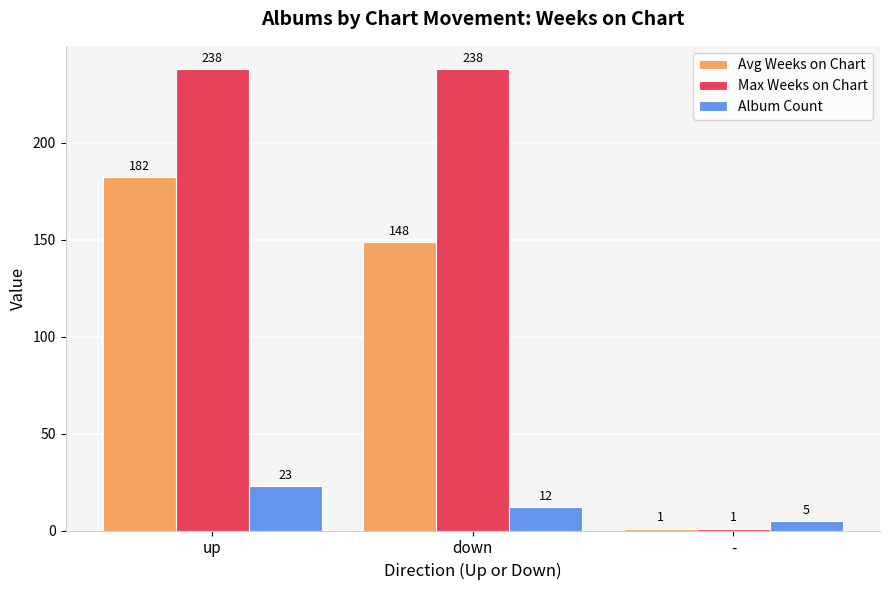

What are all the series names shown in the legend?

Avg Weeks on Chart, Max Weeks on Chart, Album Count